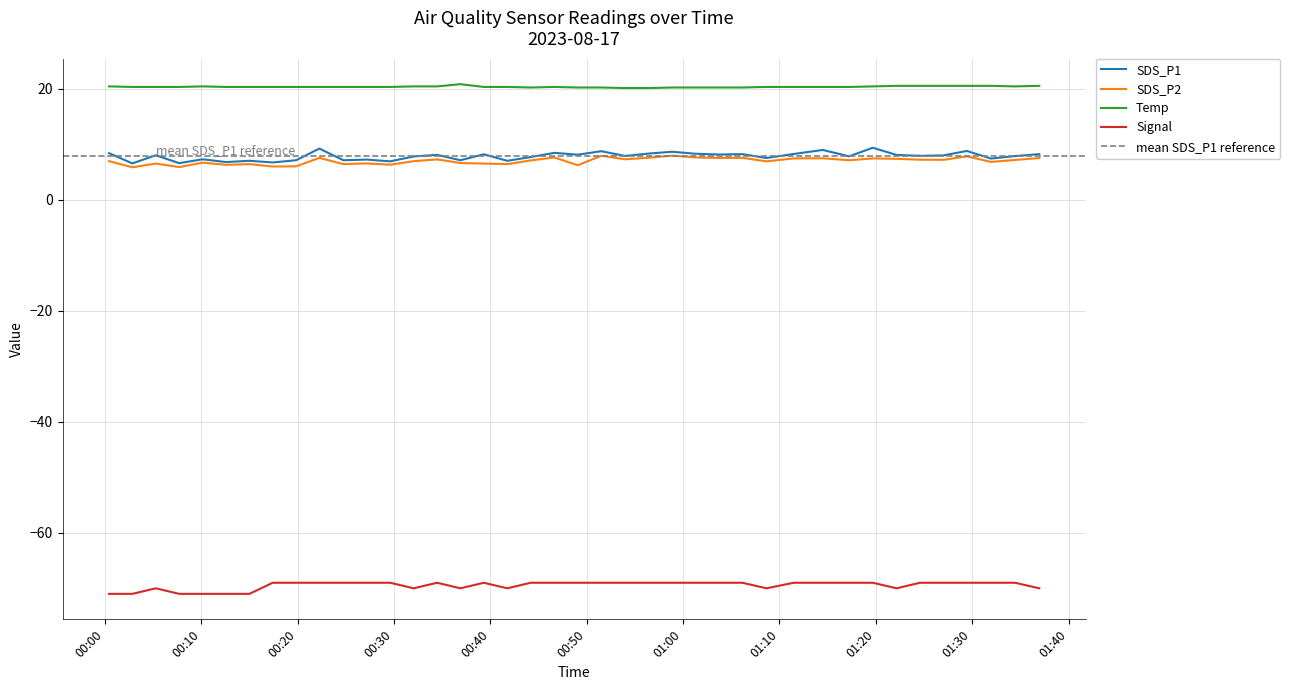

True or false: Signal and SDS_P2 intersect in this chart.

False